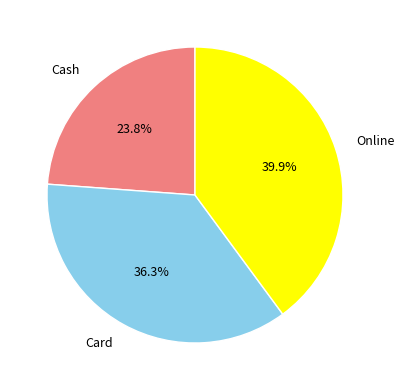

Which category has the smallest portion of the pie?

Cash